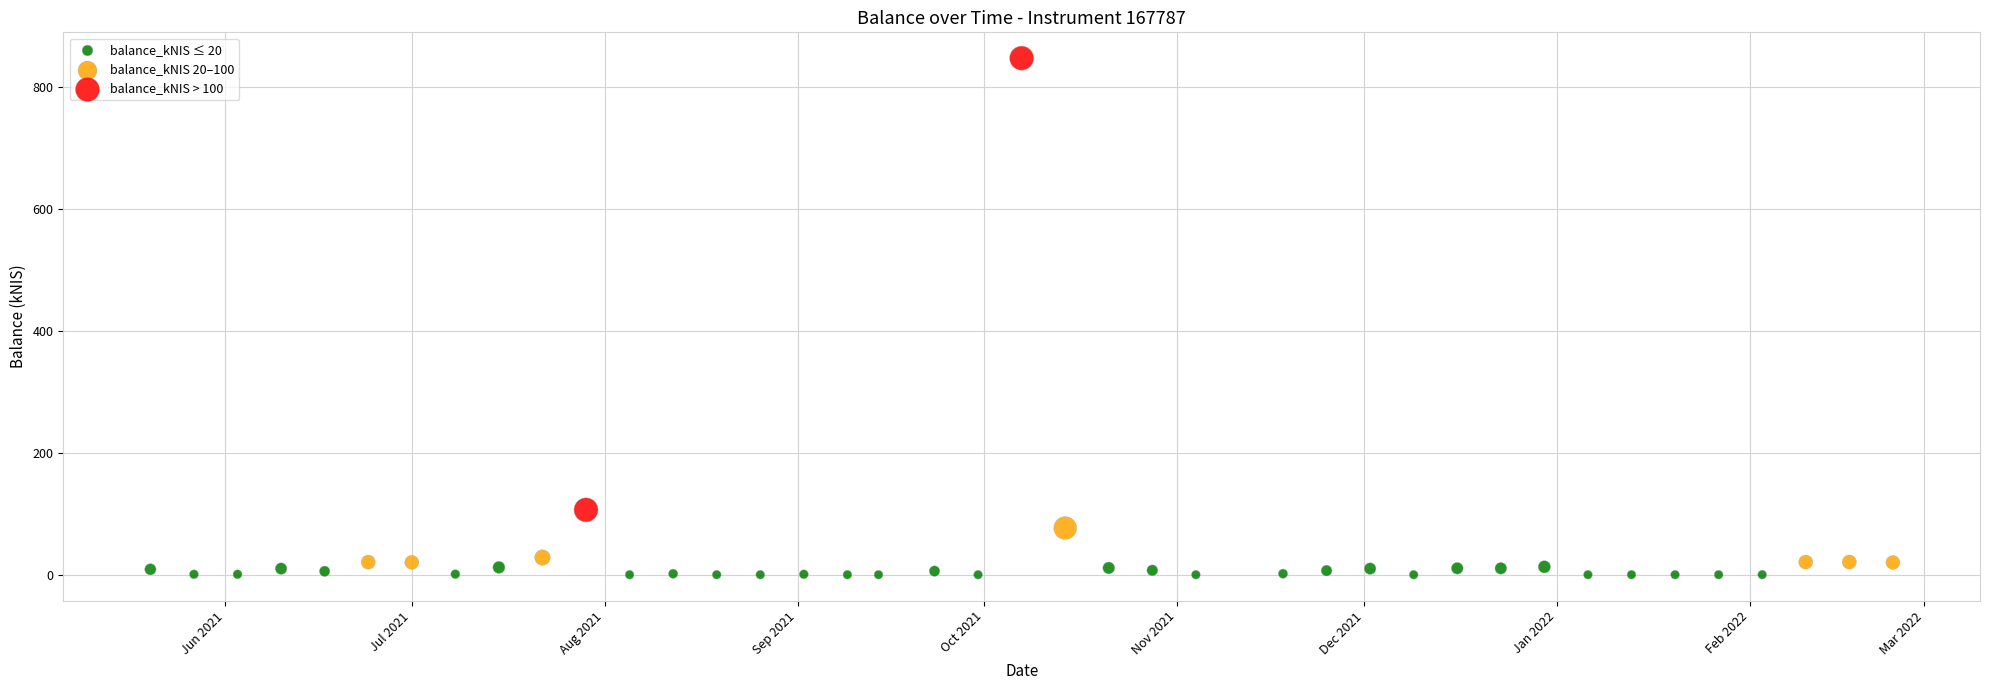

What are all the series names shown in the legend?

balance_kNIS ≤ 20, balance_kNIS 20–100, balance_kNIS > 100